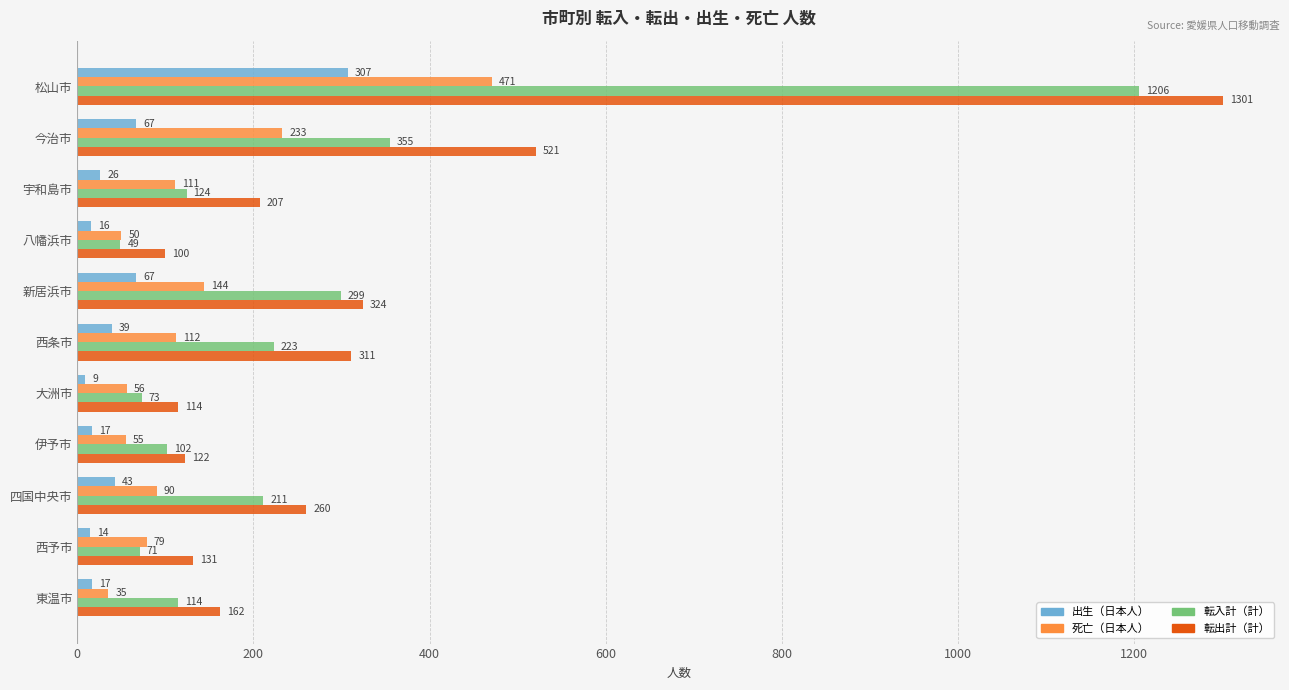

What is the minimum value for 出生（日本人）?

9